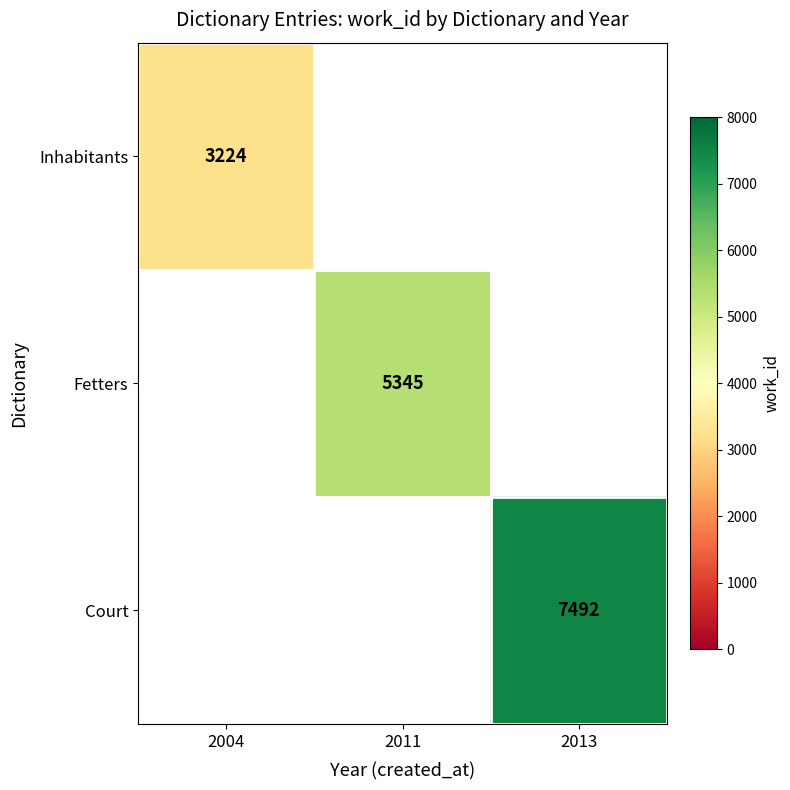

The Inhabitants series shows 5220 at 2004. True or false?

False